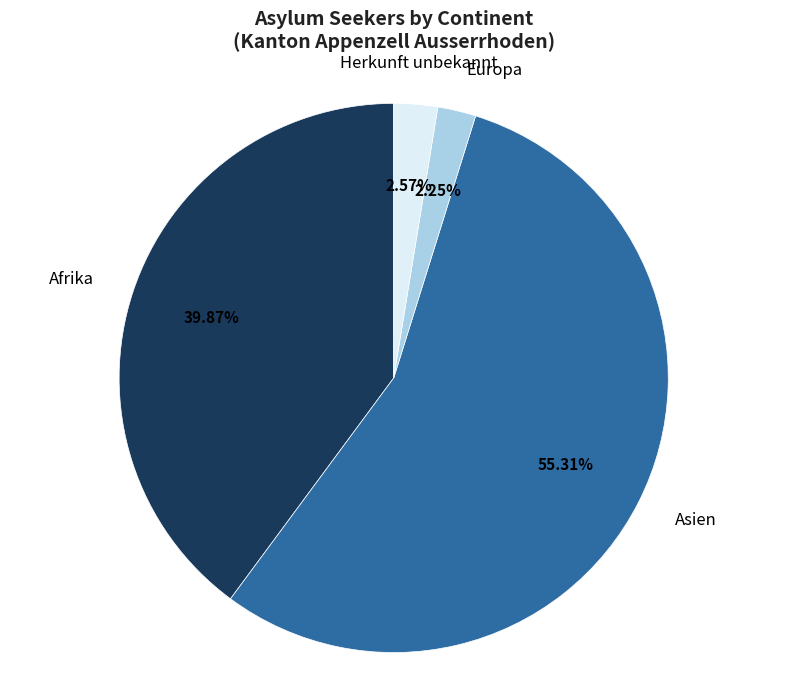

What is the largest slice in the pie chart?

Asien